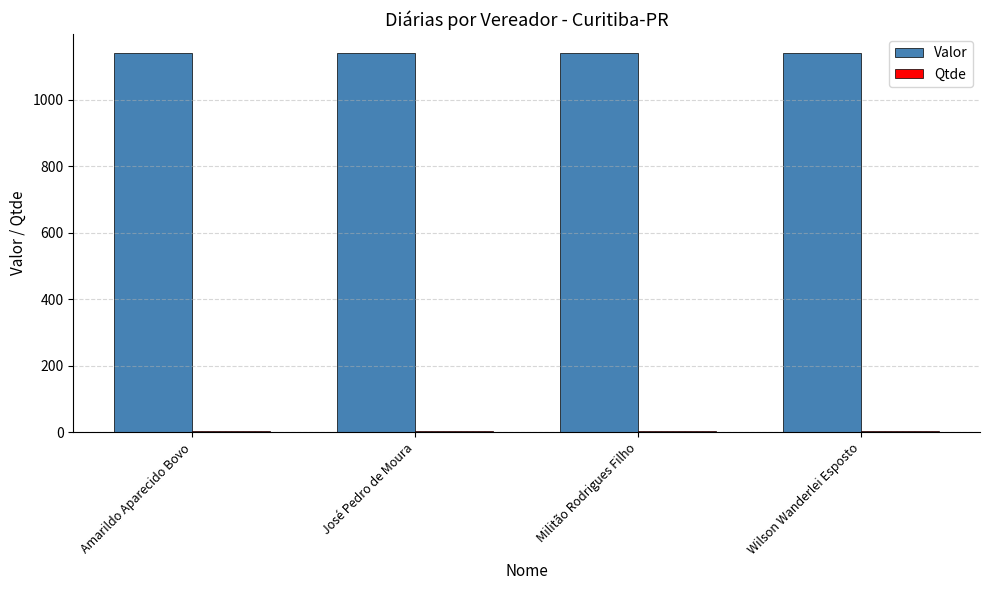

Which series has the largest total across all categories?

Valor